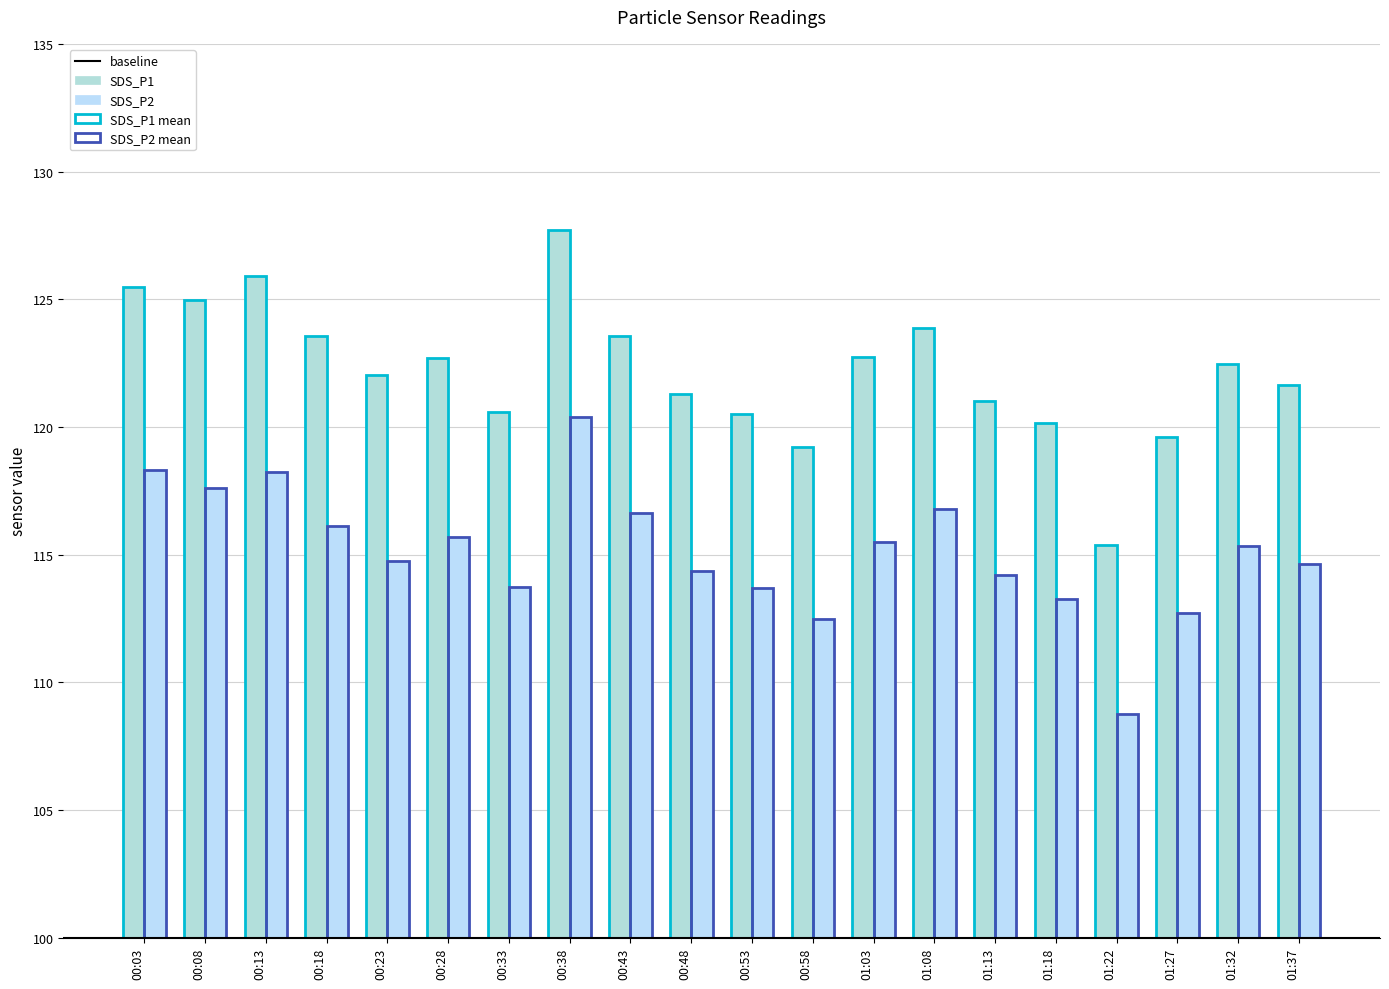

How many groups of bars are there?

20